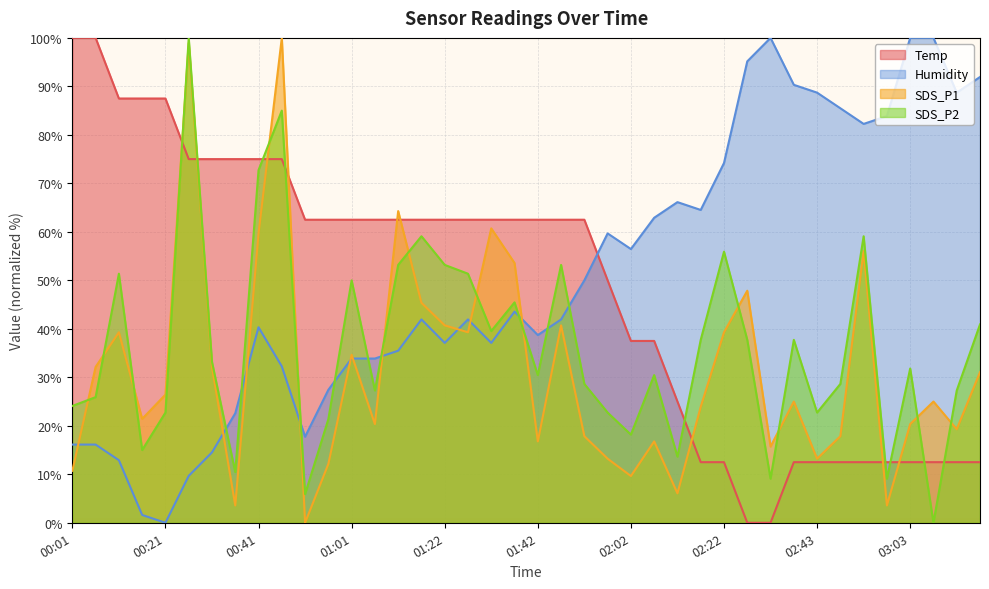

How many intersections are there between SDS_P2 and Humidity?

9